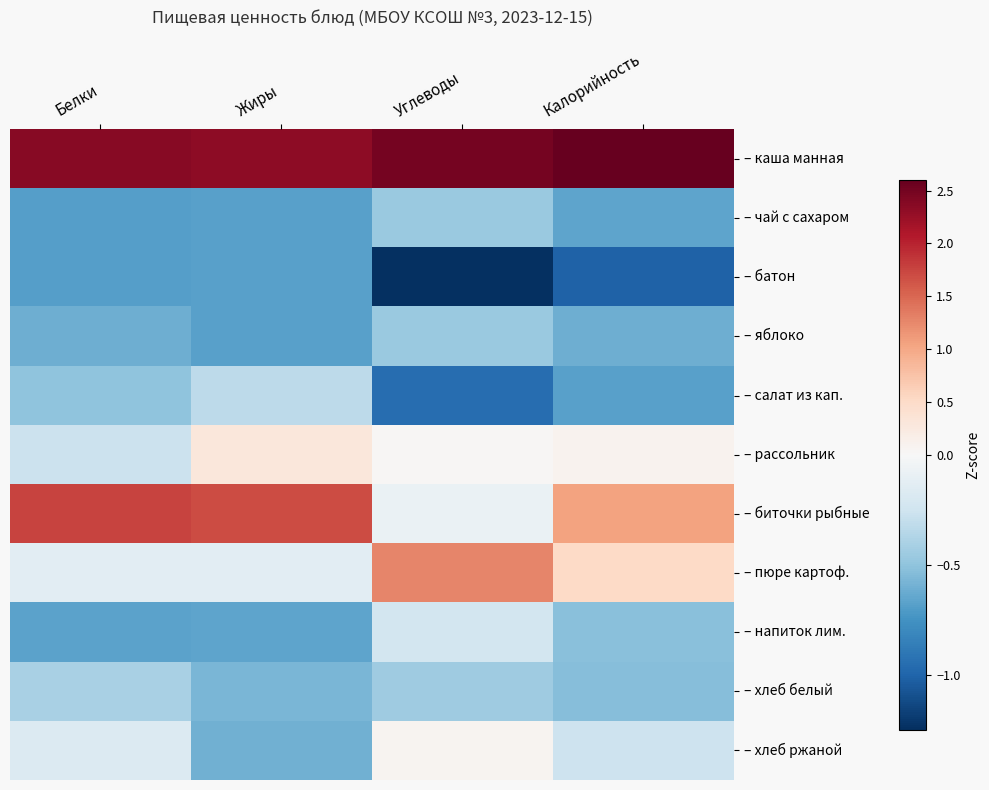

Reading right to left, extract all data points from this chart.

– каша манная: Калорийность=2.6	Углеводы=2.5	Жиры=2.3	Белки=2.4
– чай с сахаром: Калорийность=-0.7	Углеводы=-0.5	Жиры=-0.7	Белки=-0.7
– батон: Калорийность=-1.0	Углеводы=-1.2	Жиры=-0.7	Белки=-0.7
– яблоко: Калорийность=-0.6	Углеводы=-0.5	Жиры=-0.7	Белки=-0.6
– салат из кап.: Калорийность=-0.7	Углеводы=-0.9	Жиры=-0.3	Белки=-0.5
– рассольник: Калорийность=0.1	Углеводы=0.0	Жиры=0.3	Белки=-0.3
– биточки рыбные: Калорийность=1.0	Углеводы=-0.1	Жиры=1.7	Белки=1.8
– пюре картоф.: Калорийность=0.5	Углеводы=1.3	Жиры=-0.1	Белки=-0.1
– напиток лим.: Калорийность=-0.5	Углеводы=-0.2	Жиры=-0.7	Белки=-0.7
– хлеб белый: Калорийность=-0.5	Углеводы=-0.4	Жиры=-0.6	Белки=-0.4
– хлеб ржаной: Калорийность=-0.3	Углеводы=0.1	Жиры=-0.6	Белки=-0.2